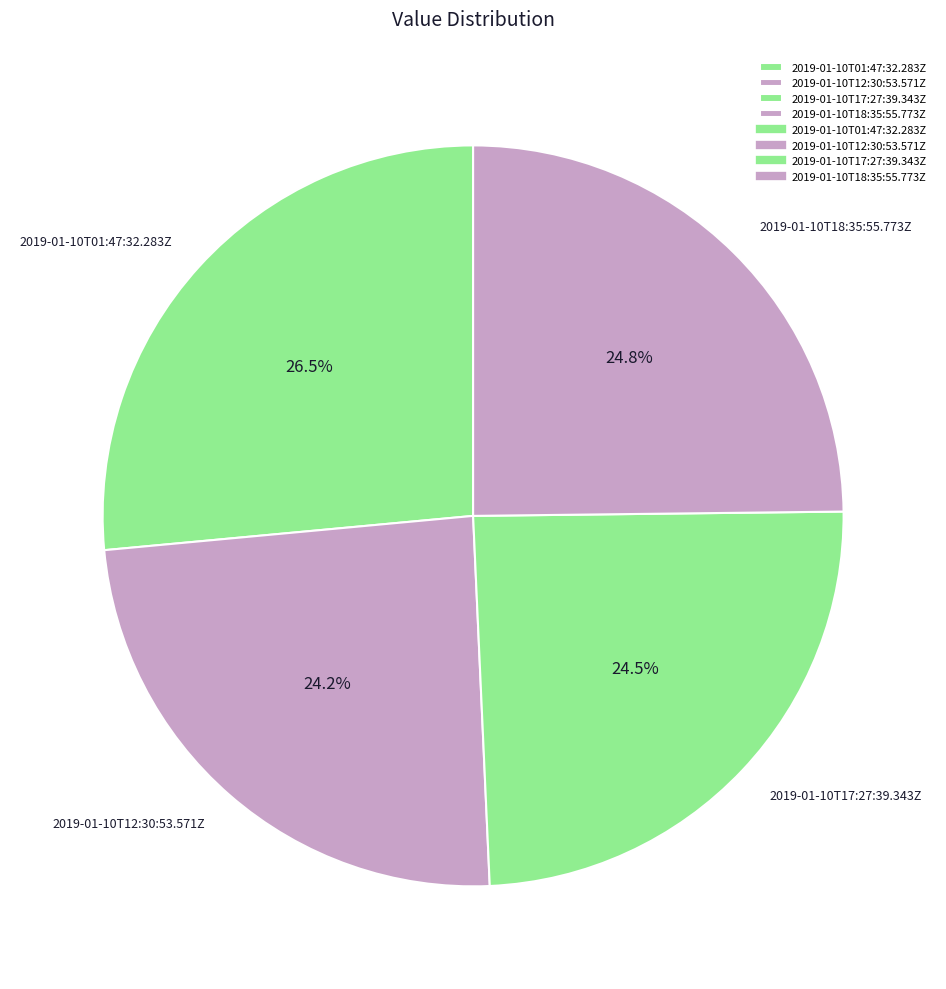

The 2019-01-10T01:47:32.283Z slice represents 35% of the pie. True or false?

False